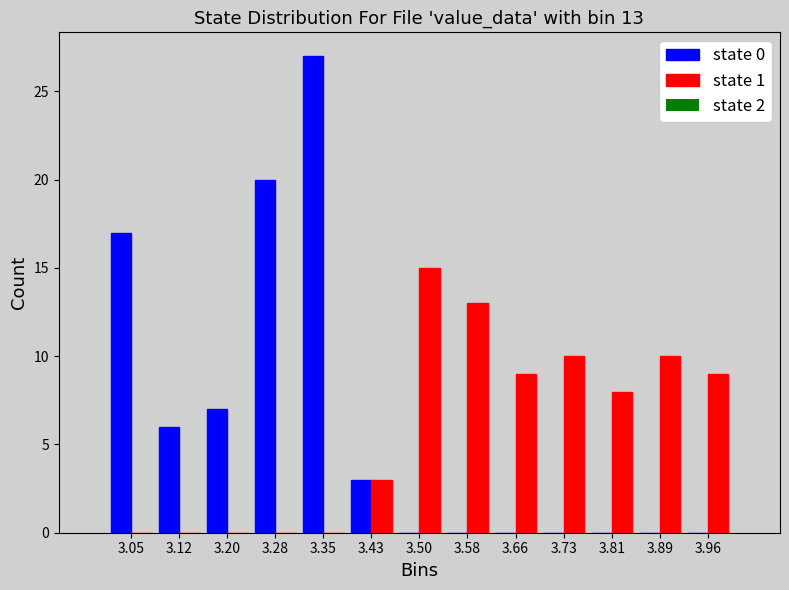

In the state 1 series, which range on the x-axis has the tallest bar?

3.47 to 3.54